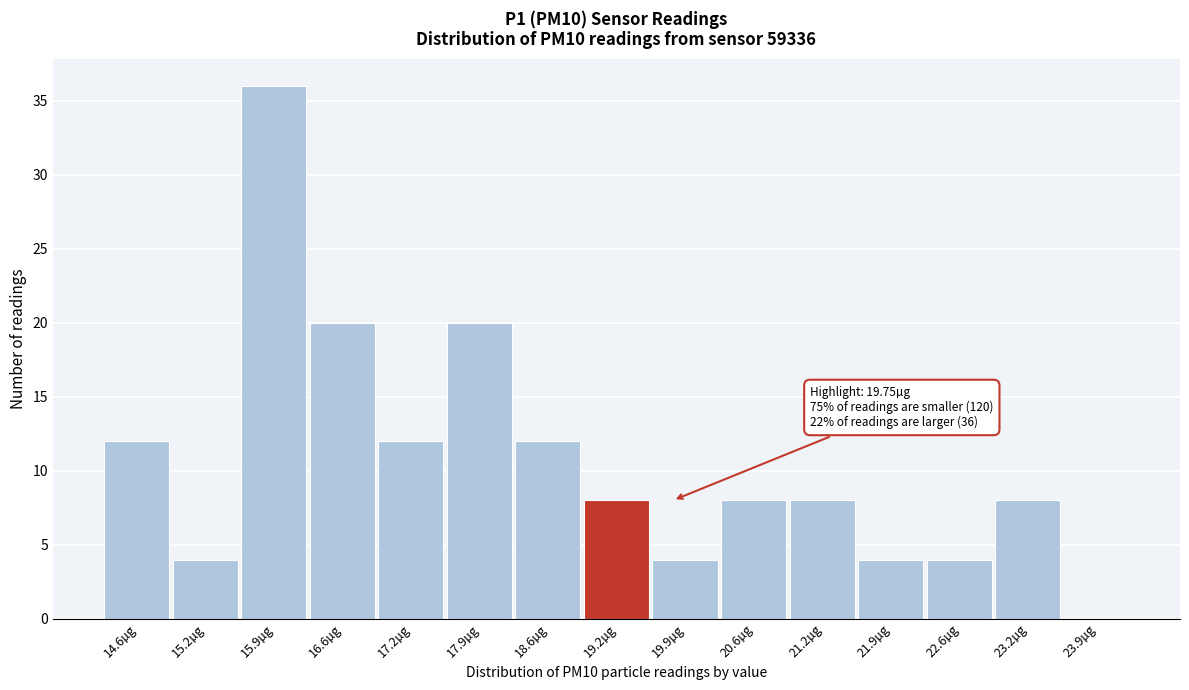

Reading left to right, what are all the values shown in this chart?

14.6µg=12	15.2µg=4	15.9µg=36	16.6µg=20	17.2µg=12	17.9µg=20	18.6µg=12	19.2µg=8	19.9µg=4	20.6µg=8	21.2µg=8	21.9µg=4	22.6µg=4	23.2µg=8	23.9µg=0